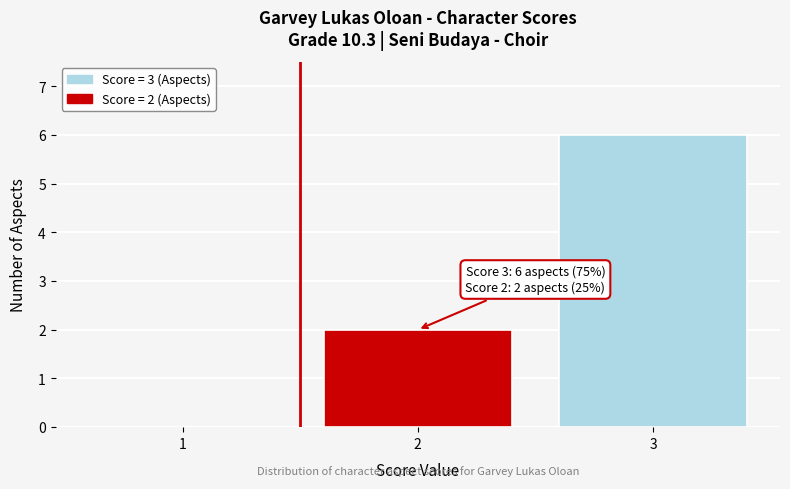

Reading left to right, what are all the values shown in this chart?

1=0	2=2	3=6